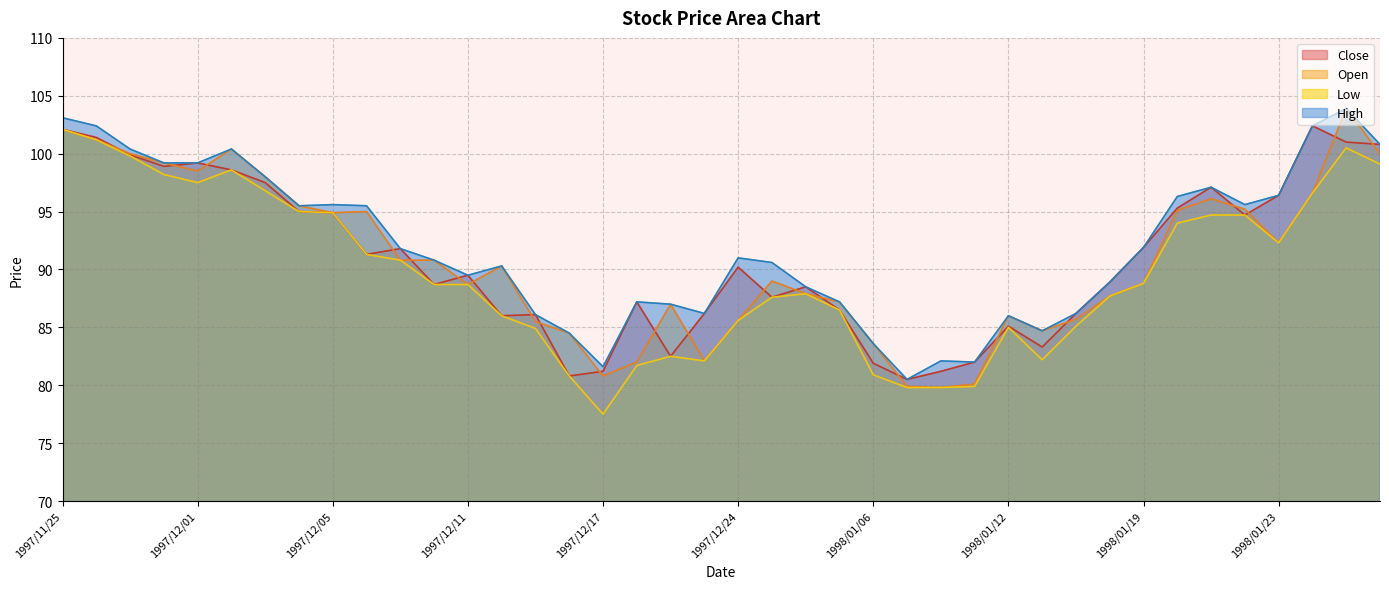

True or false: Close has a value of 137.9 at 1997/11/28.

False